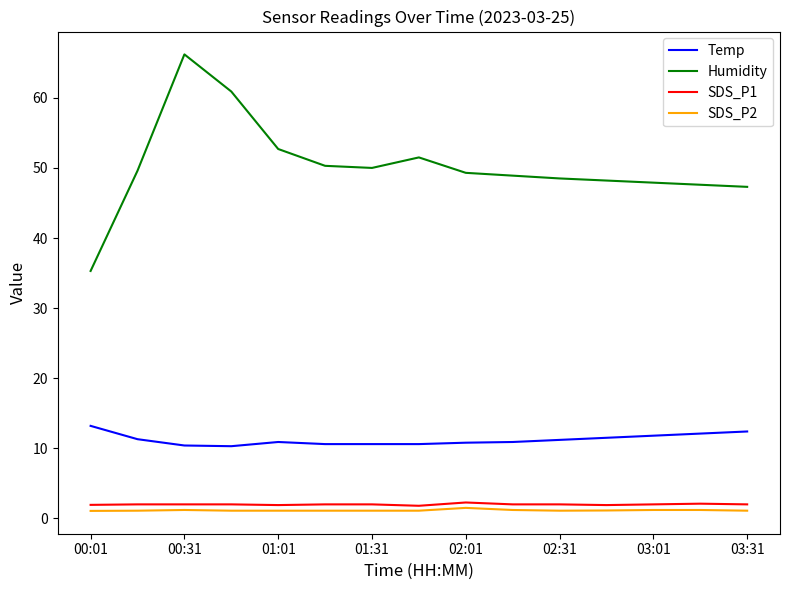

True or false: Temp and SDS_P2 intersect in this chart.

False